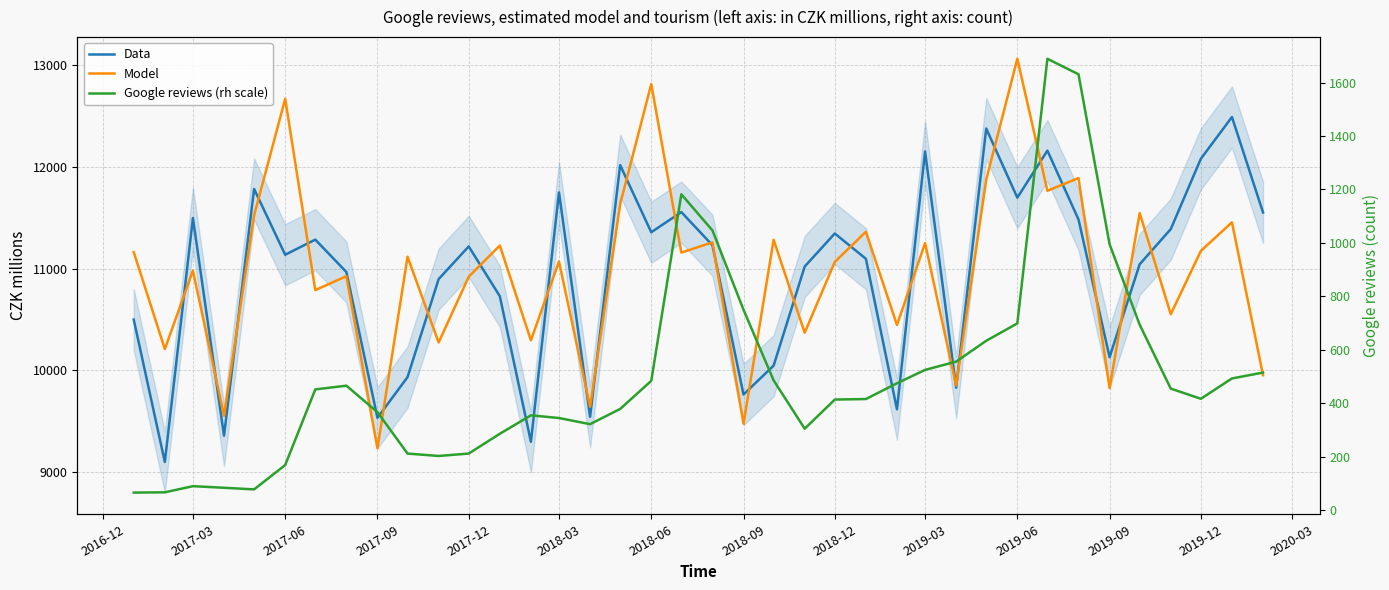

How many data points in Data are above 11217?

19